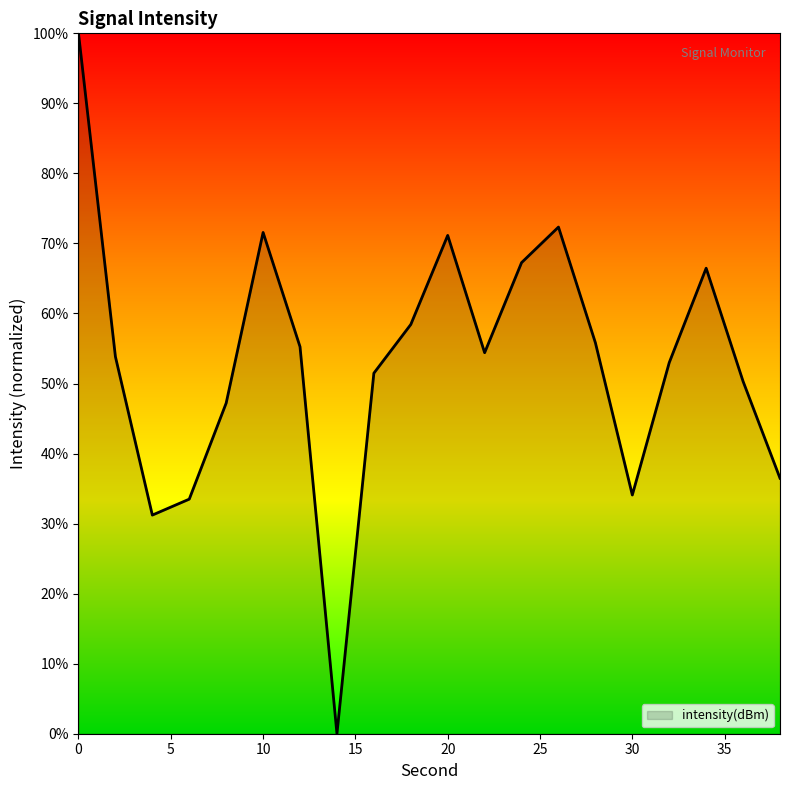

How many lines are shown in the chart?

1